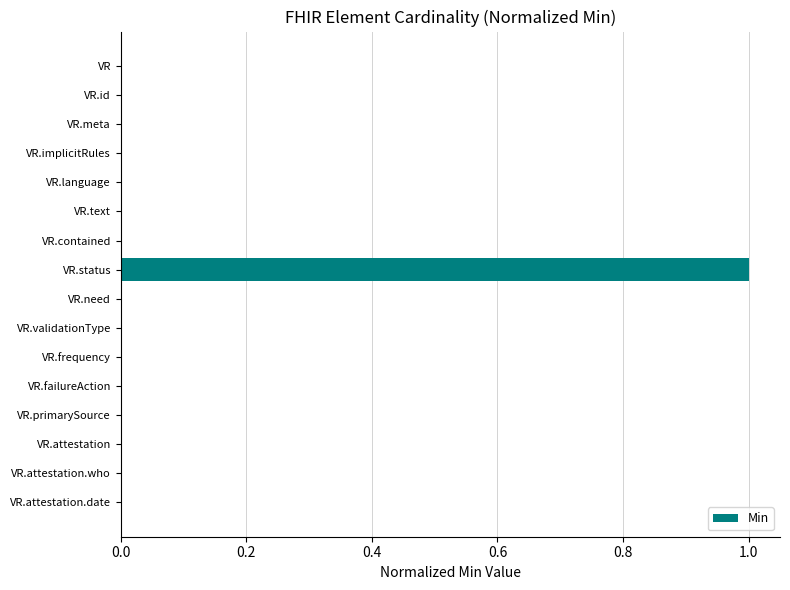

The chart shows a value of -1 at VR.validationType. True or false?

False